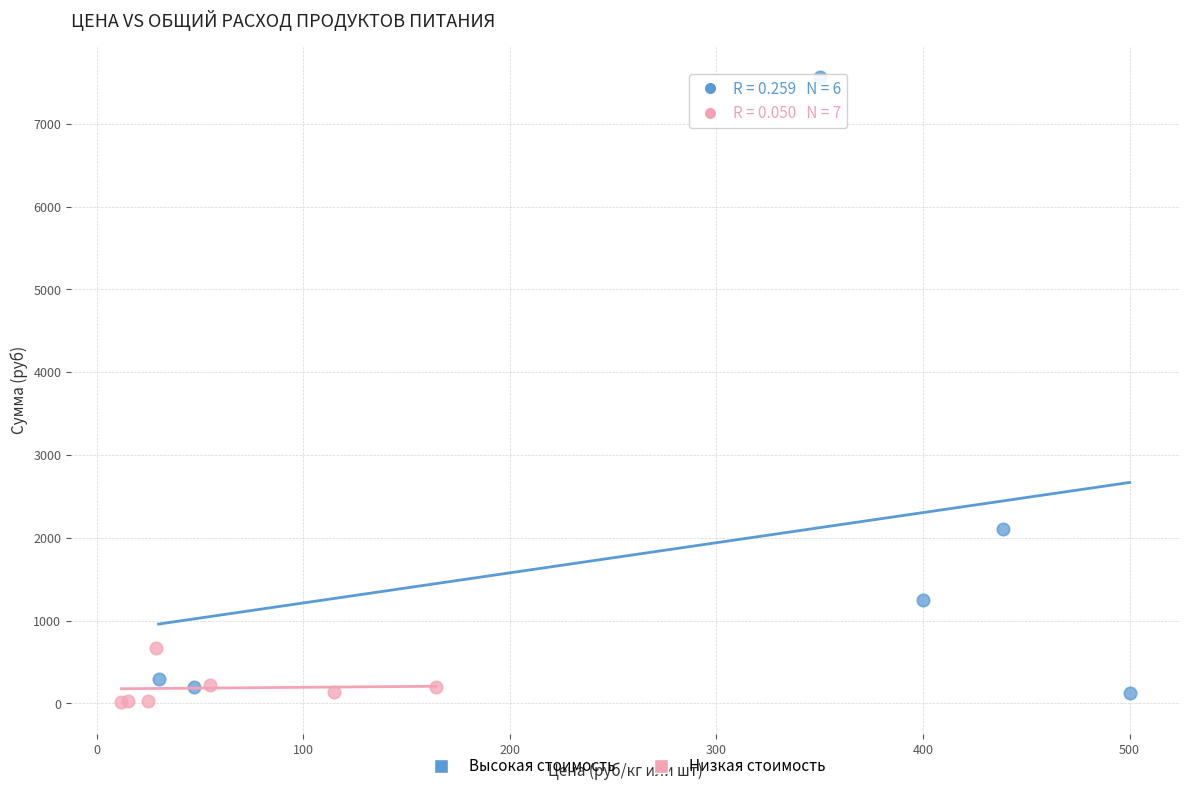

Which series contains the highest Y value?

Высокая стоимость